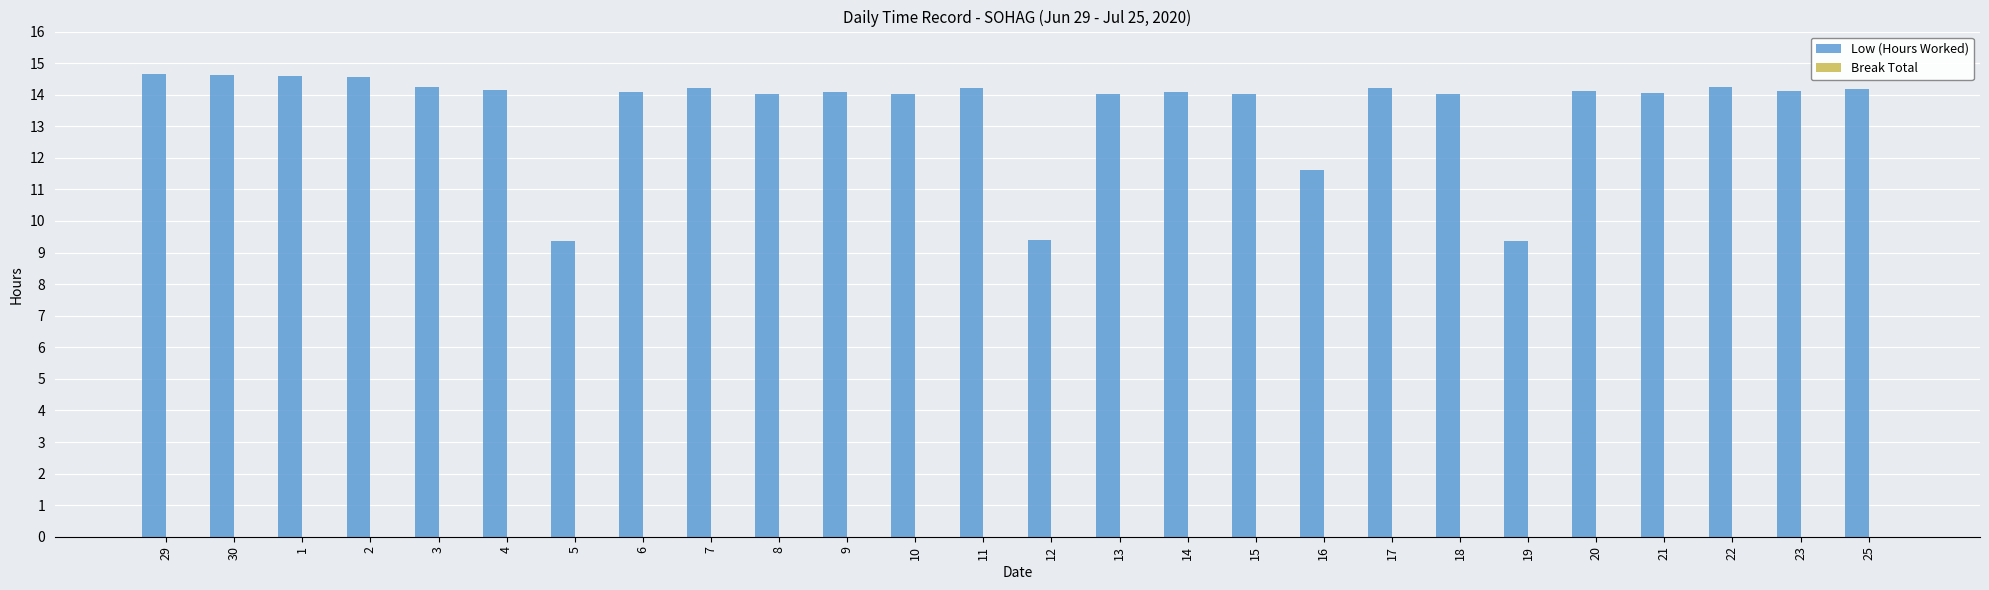

What is the maximum value shown in the chart?

14.7